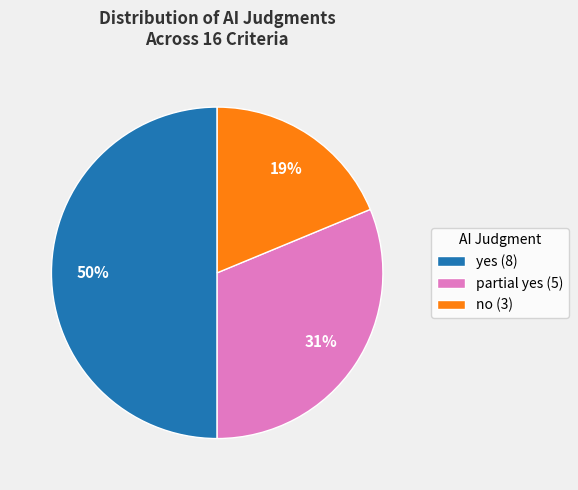

To the nearest percent, what percentage of the pie is partial yes?

31%